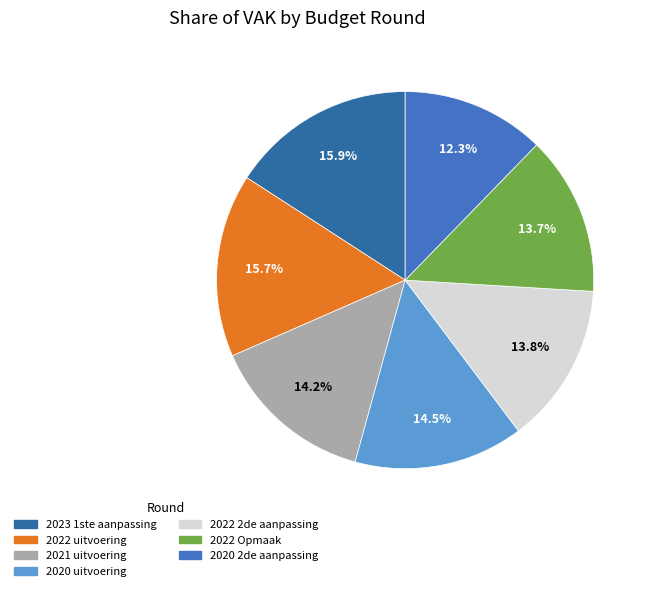

Count the number of slices in the pie.

7